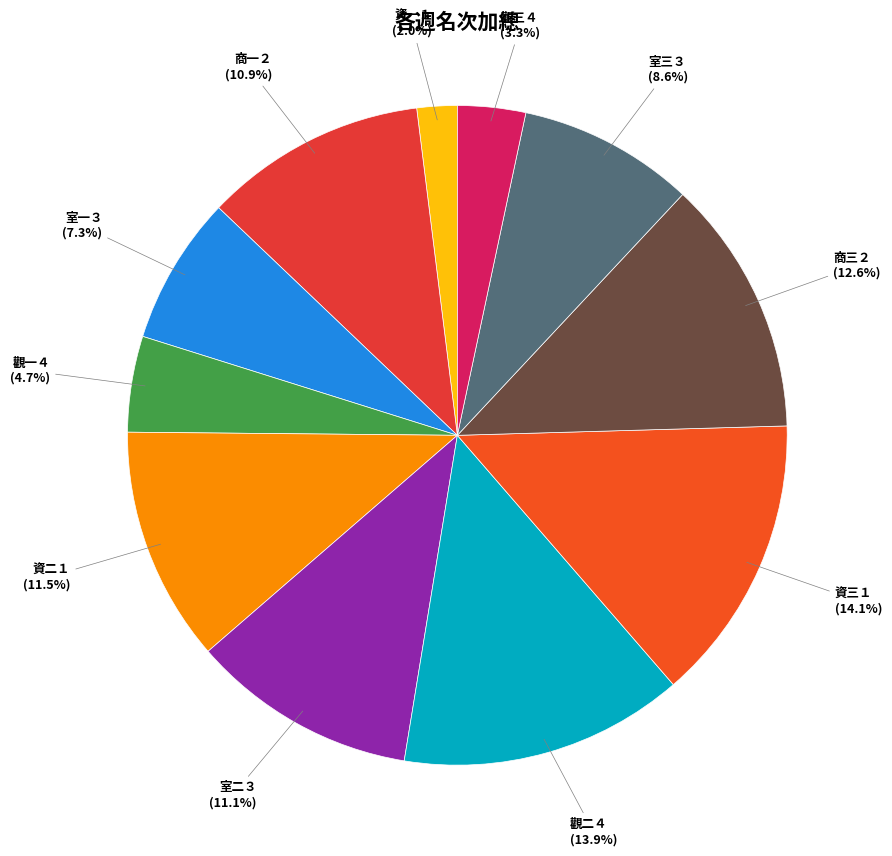

How many slices are in this pie chart?

11